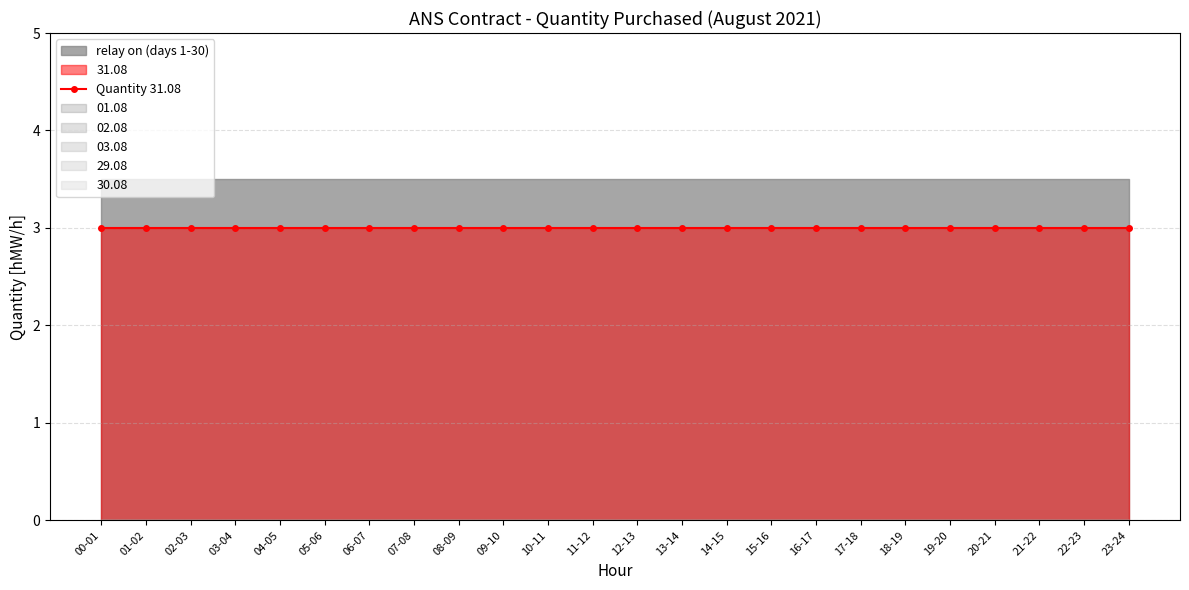

True or false: 31.08 has more than 2 interior local peaks.

False